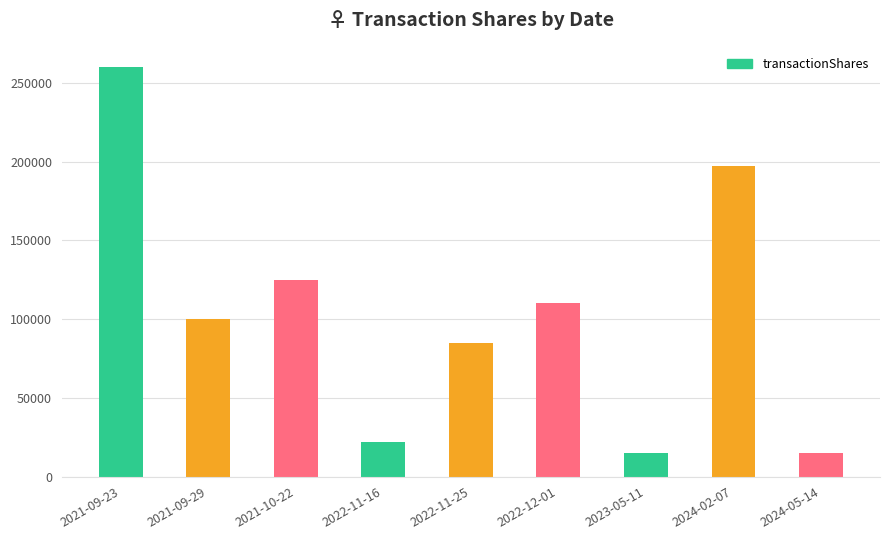

The value at 2022-11-16 is 11986. True or false?

False